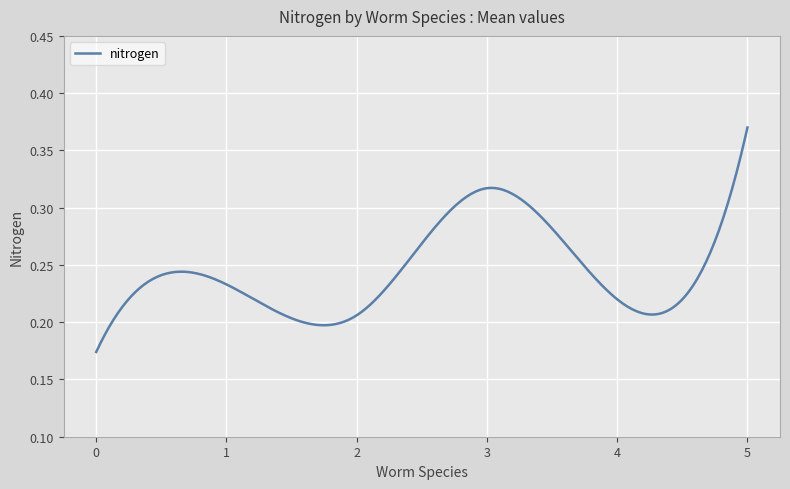

How many lines are shown in the chart?

1